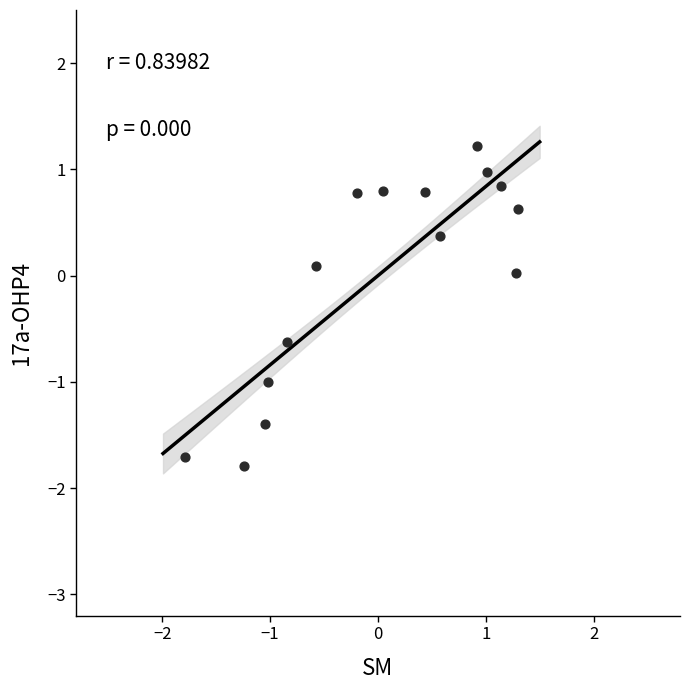

What is the range of X values (max minus min)?

3.1